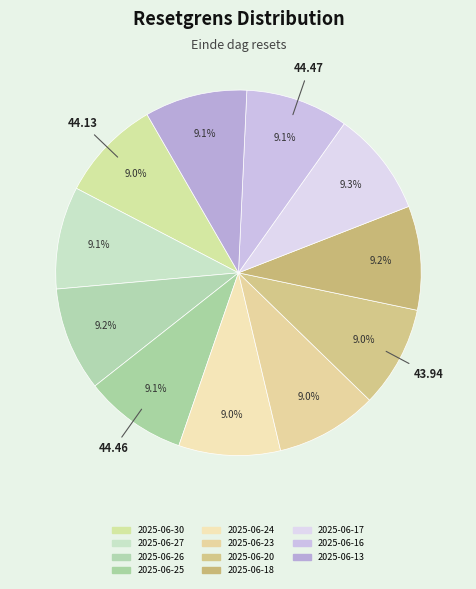

How many segments does this pie chart have?

11